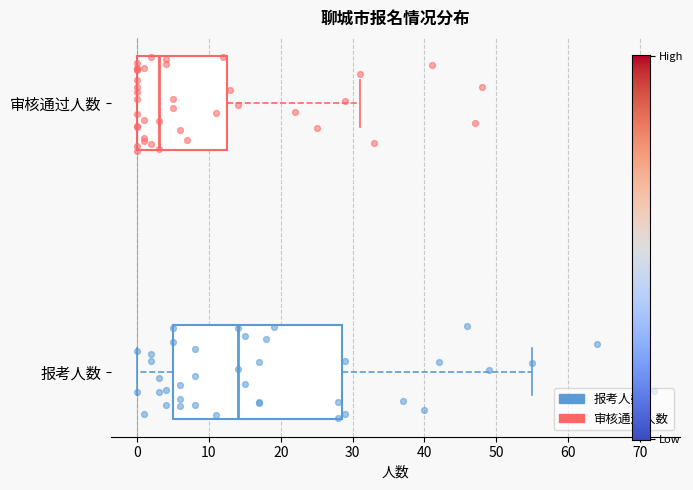

Which box has the furthest to the left median line?

审核通过人数